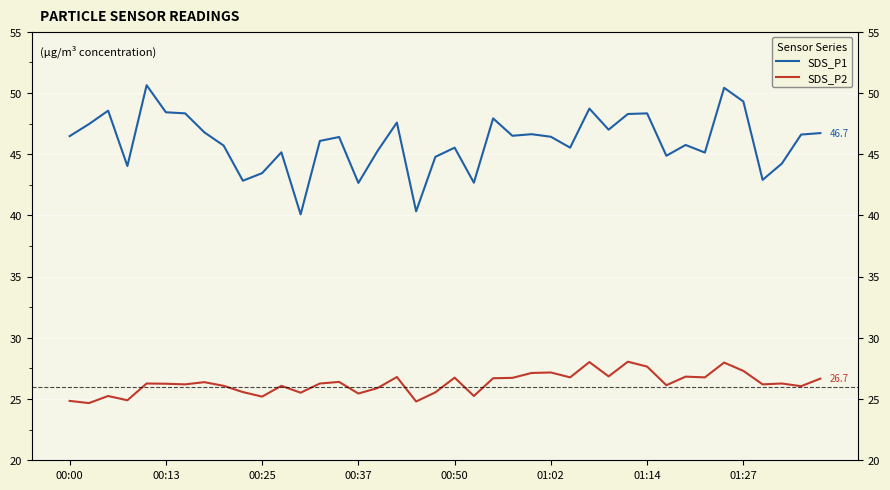

Is it true that SDS_P1 equals 45.1 at 11?

True